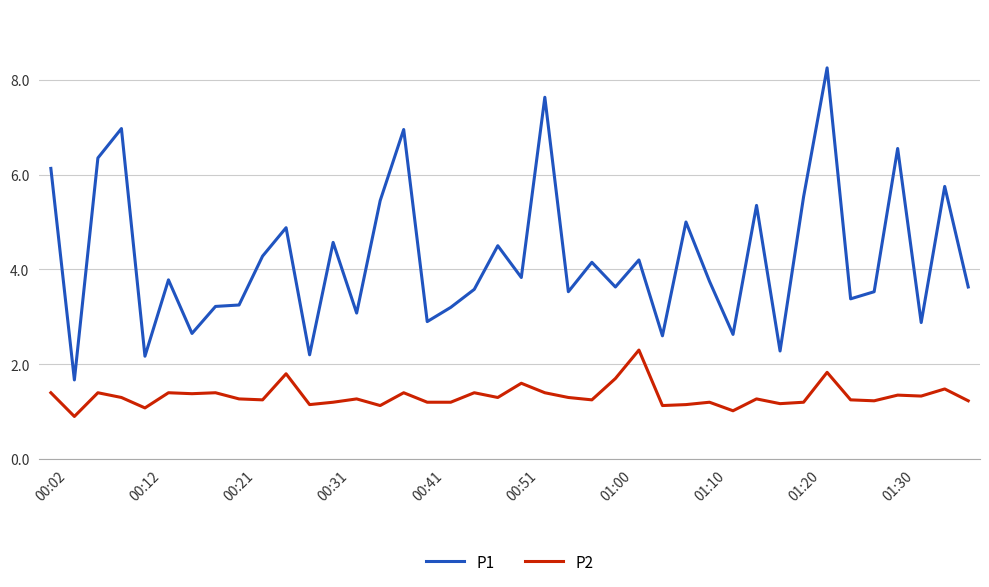

True or false: P2 and P1 cross at least once.

False